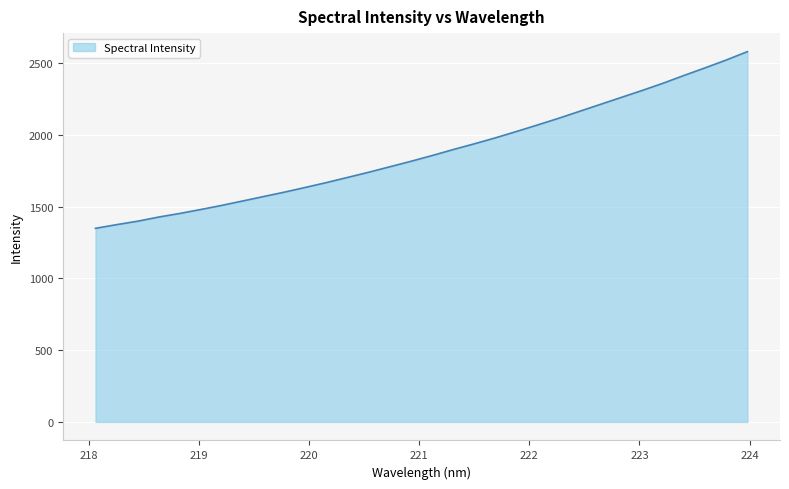

What is the minimum value shown in the chart?

1348.8